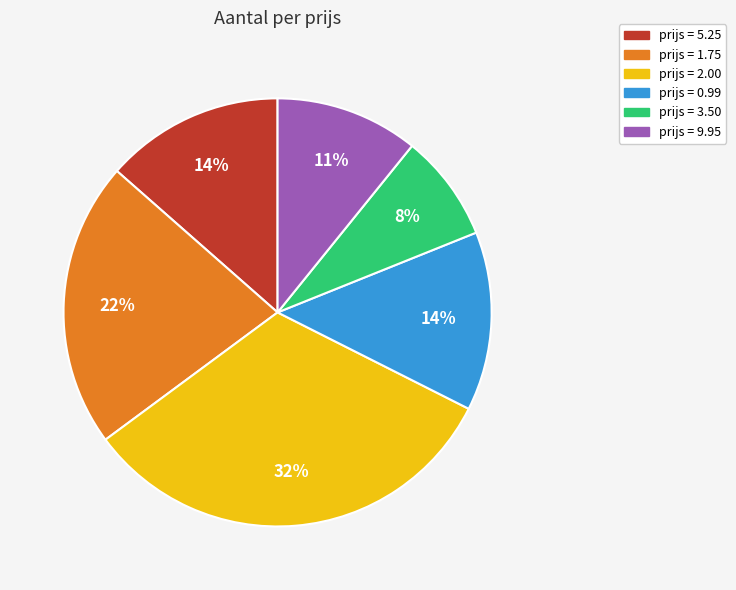

To the nearest percent, what is the average slice percentage?

17%